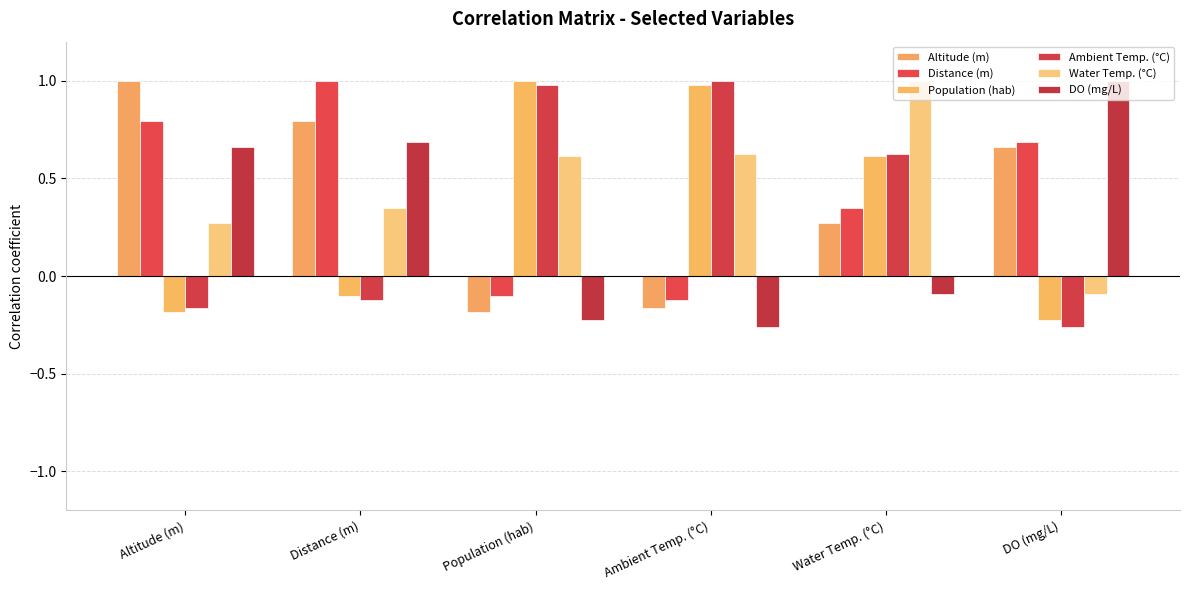

At how many categories does at least one series exceed 0?

6